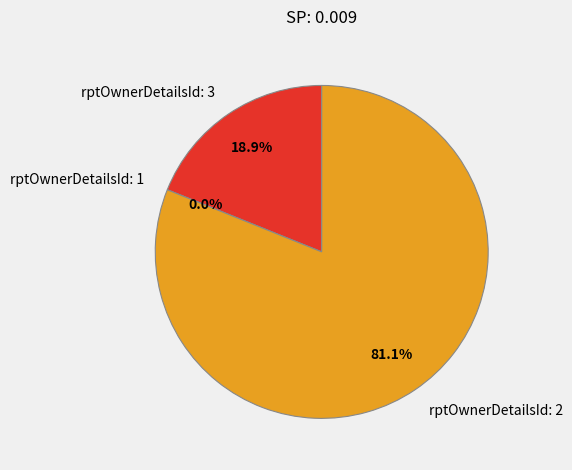

Is it true that rptOwnerDetailsId: 3 is 19% of the pie?

True